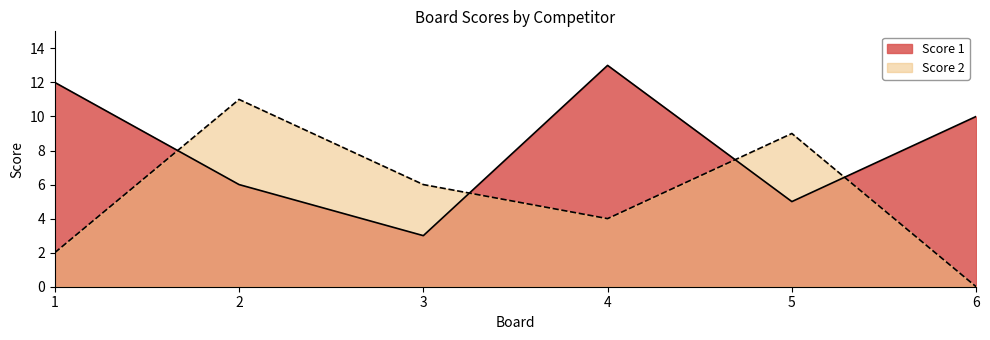

Is it true that Score 1 equals 2 at 6?

False